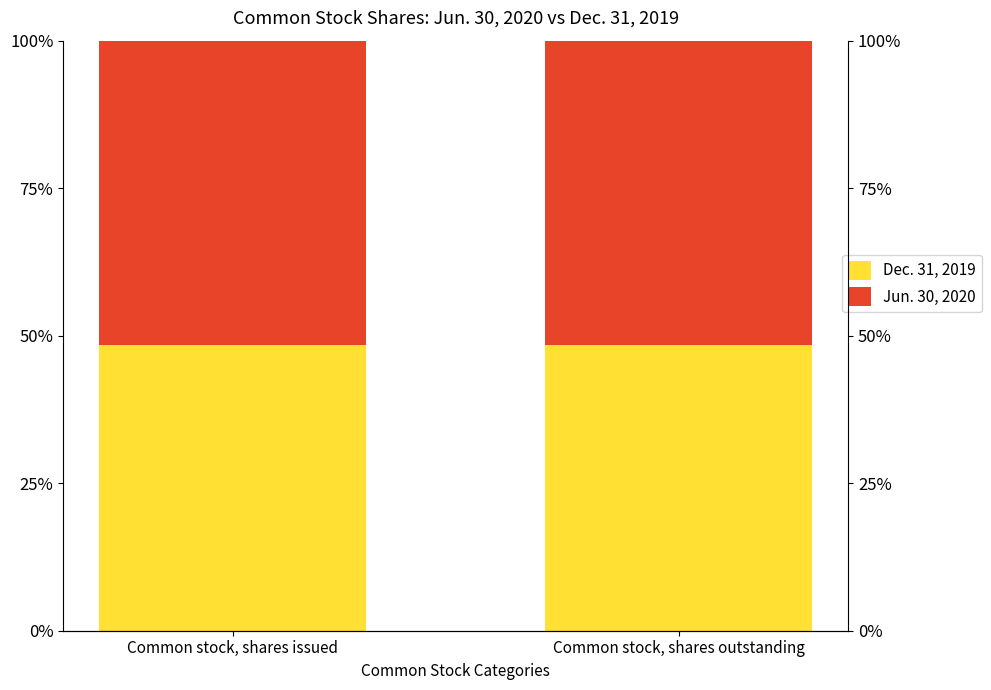

How many groups of bars are there?

2